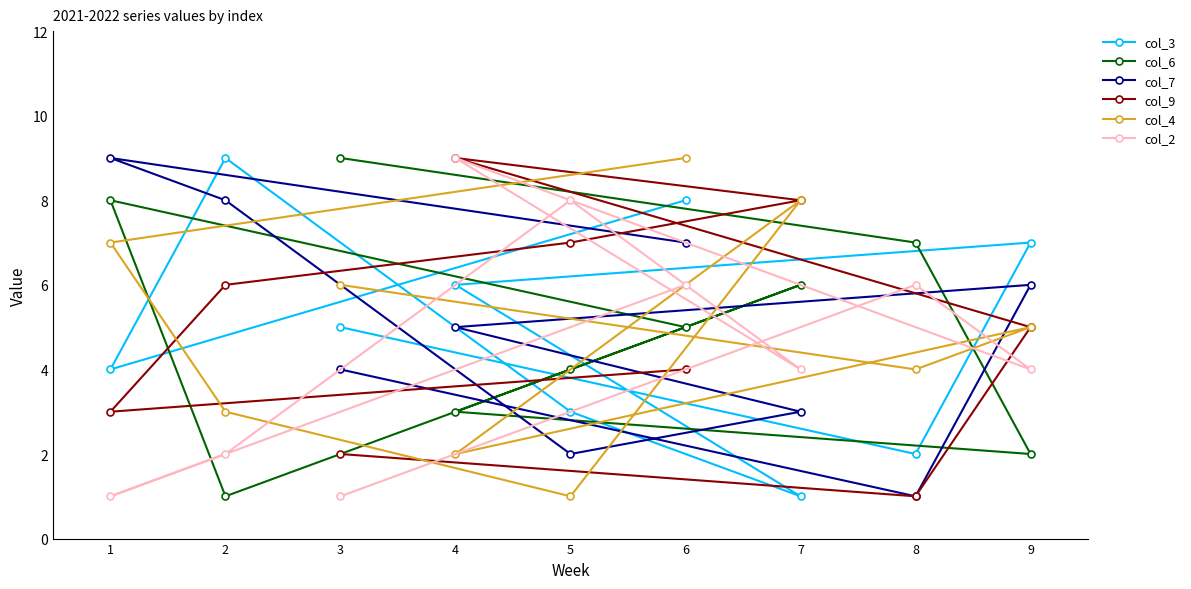

What is the average value of the col_9 series?

5